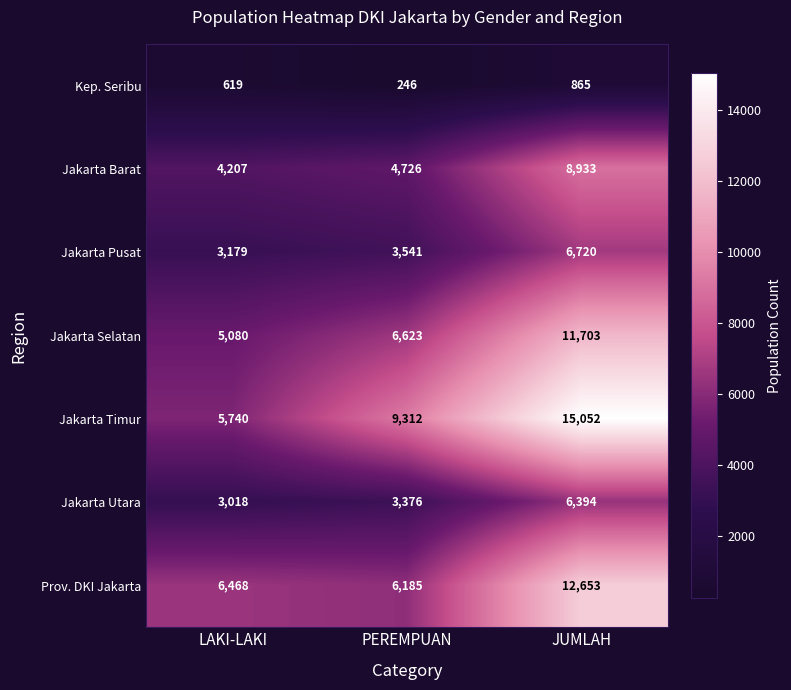

Which series has the largest range (max minus min)?

Jakarta Timur